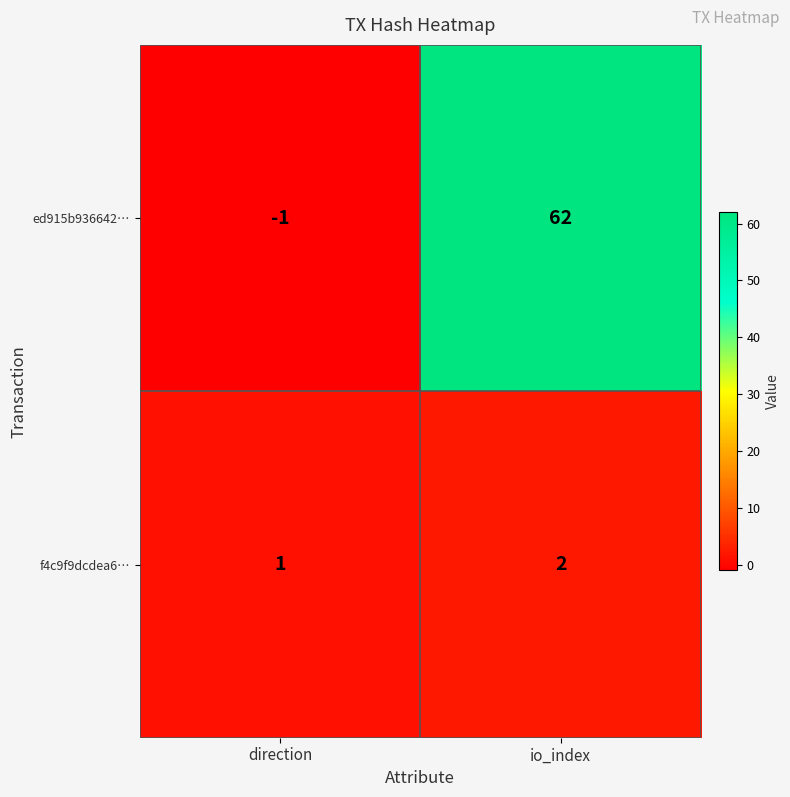

Where is f4c9f9dcdea6… nearest to the value 1?

direction